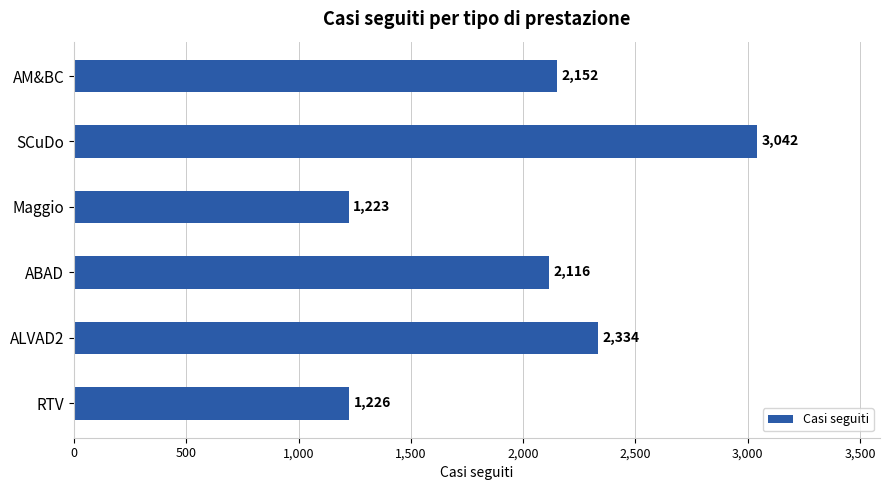

Where is the data nearest to the value 2132?

ABAD